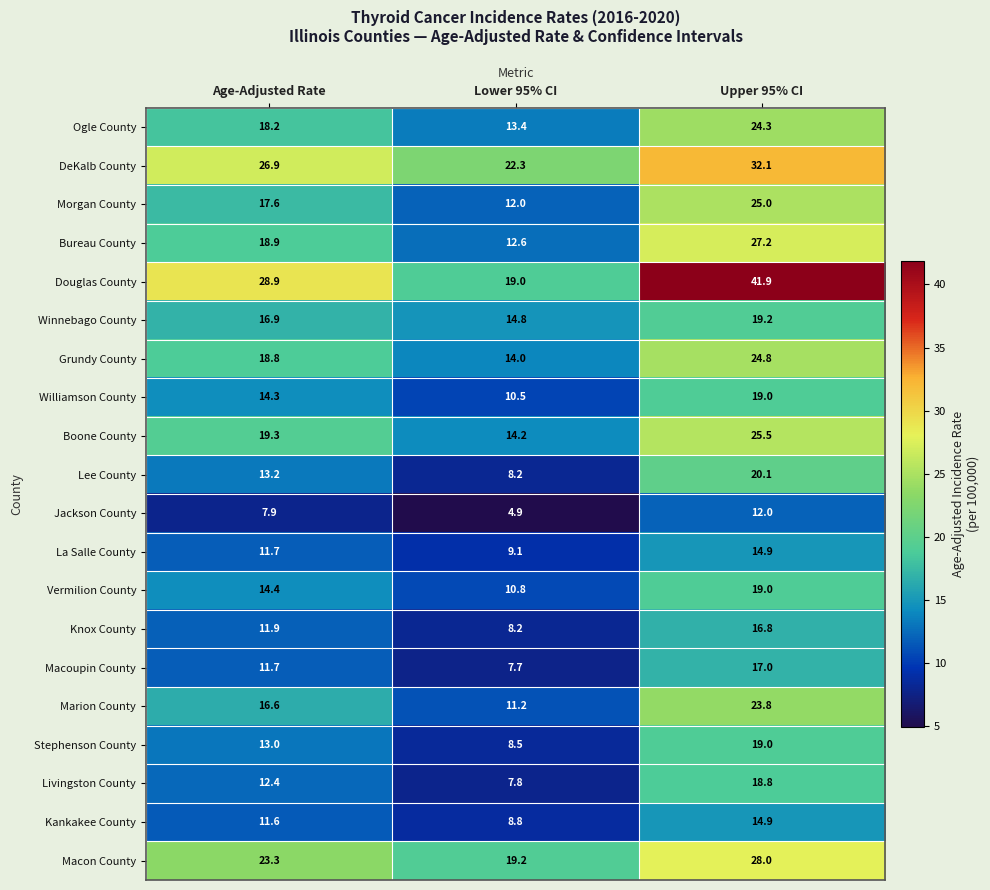

What is the average value of the Jackson County series?

8.3